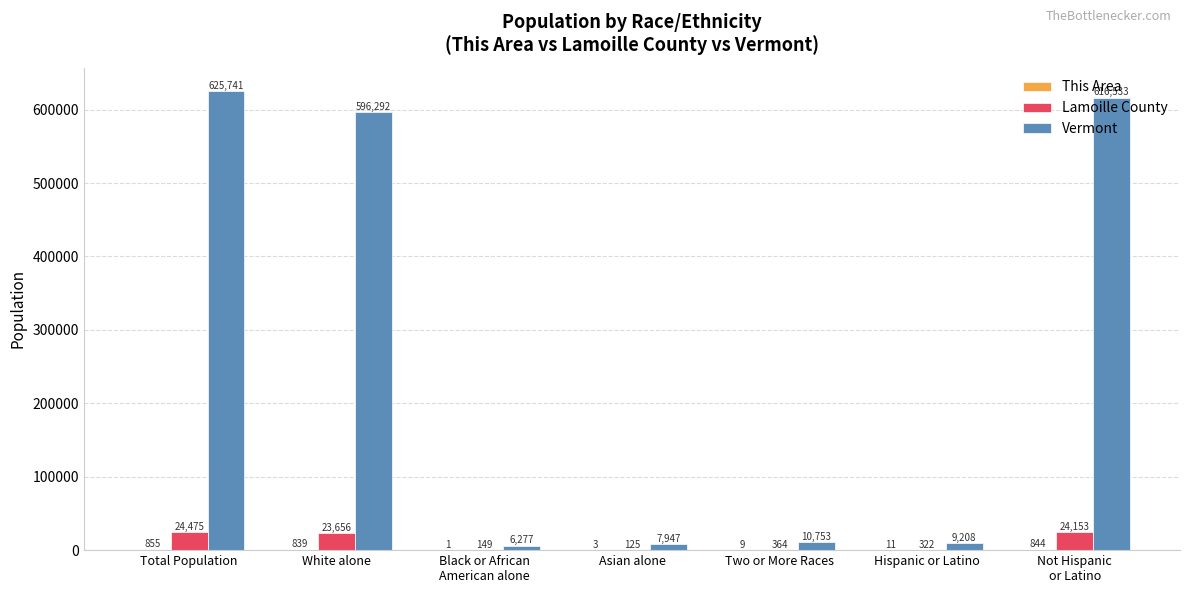

At which category is the sum across all series the highest?

Total Population